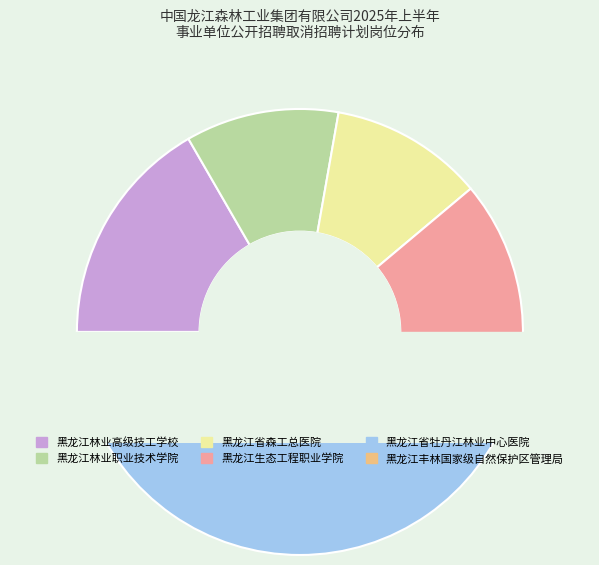

Does any single category account for the majority?

No